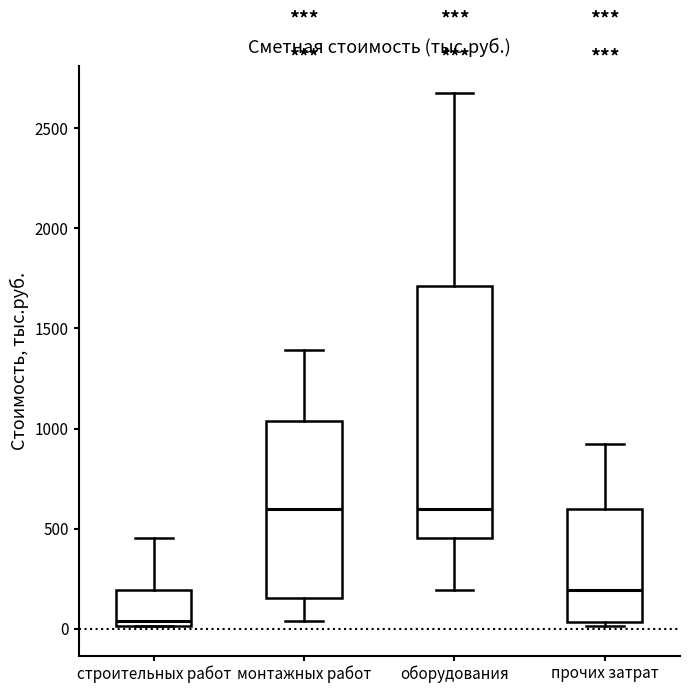

Which box has the lowest median line?

строительных работ